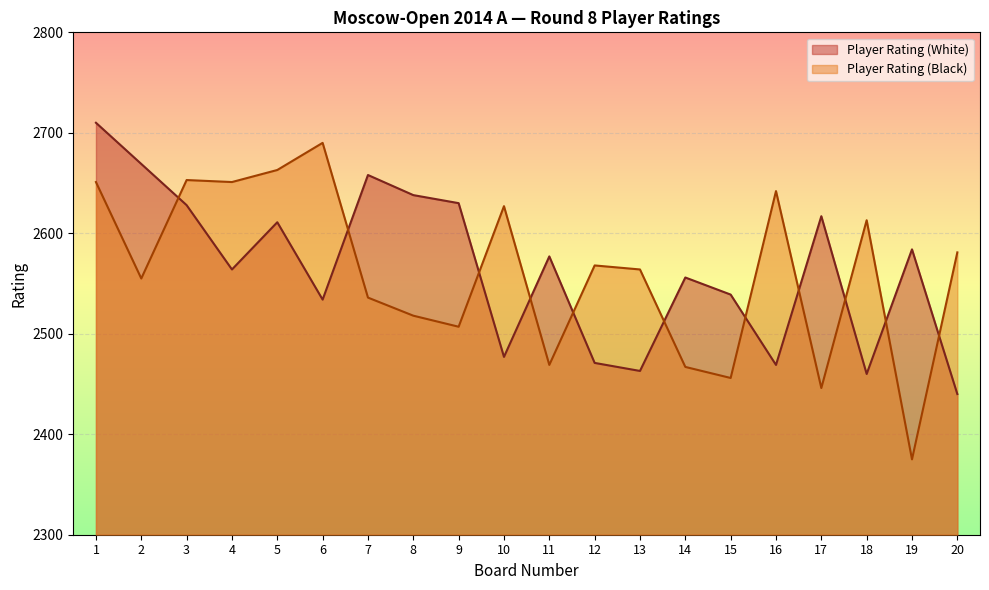

What is the approximate value of Player Rating (White) at 13?

2463